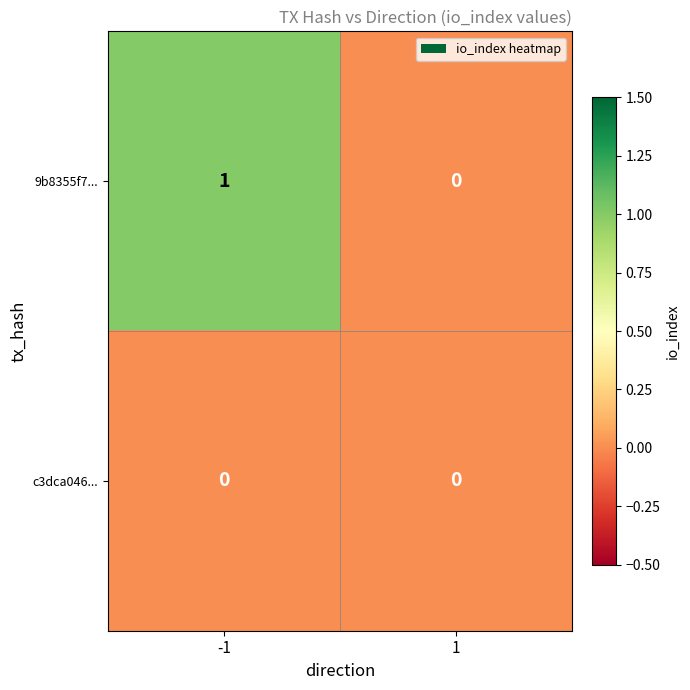

Between -1 and 1, which series saw the biggest shift?

9b8355f7...